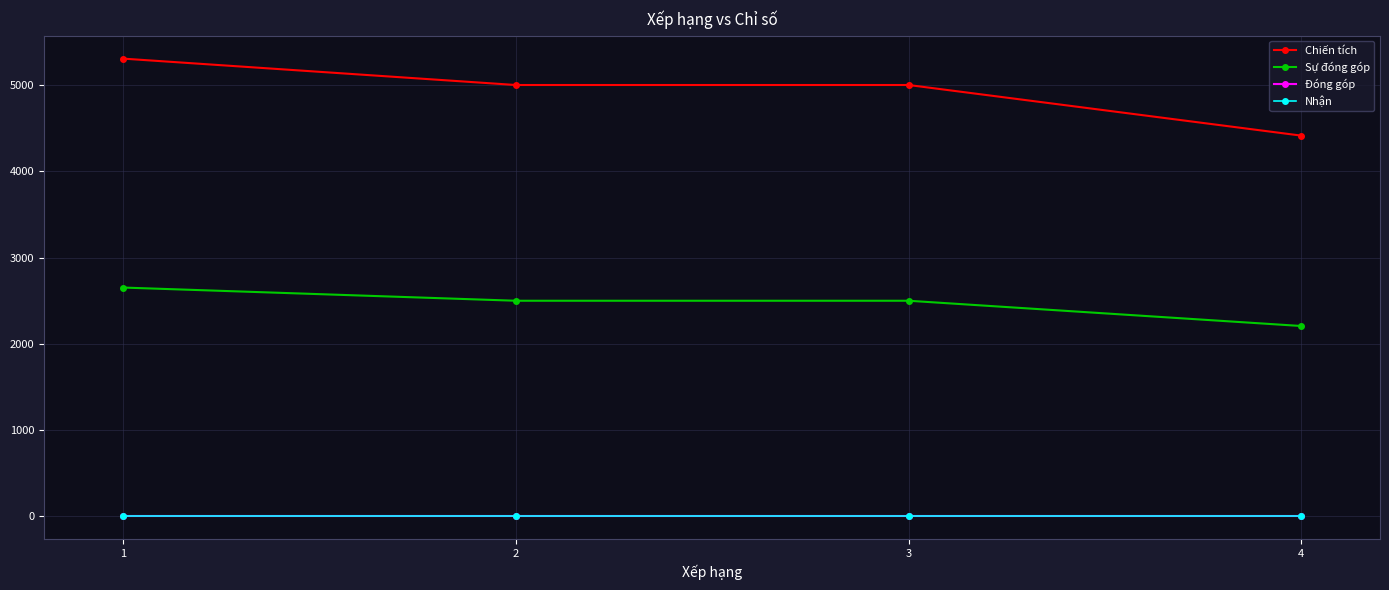

True or false: Sự đóng góp and Nhận intersect in this chart.

False